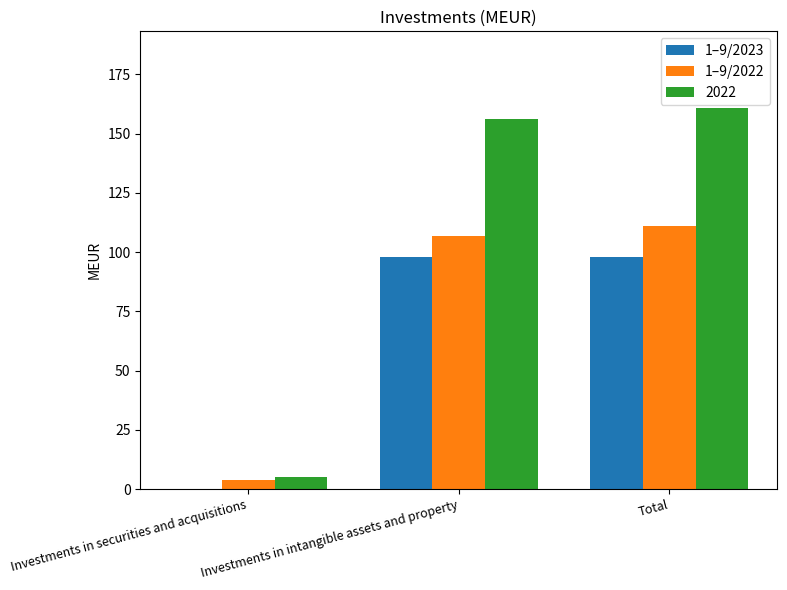

What is the spread (max minus min) of values at Investments in securities and acquisitions?

5